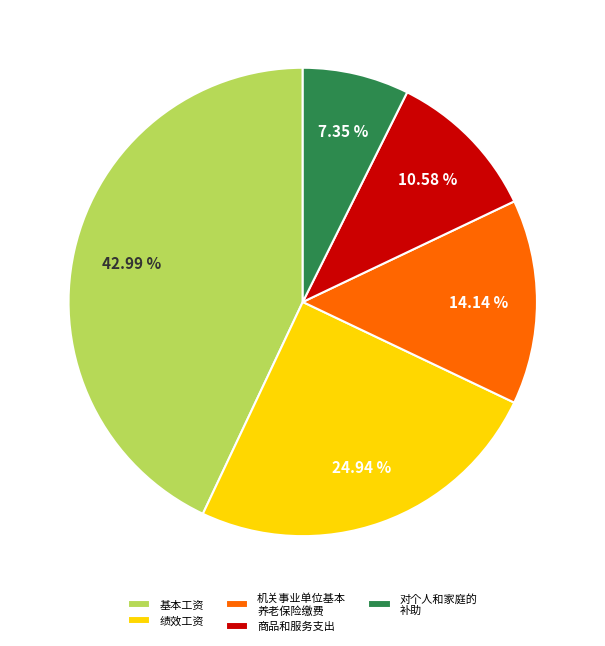

Do 基本工资 and 商品和服务支出 together represent more than half of the pie?

Yes